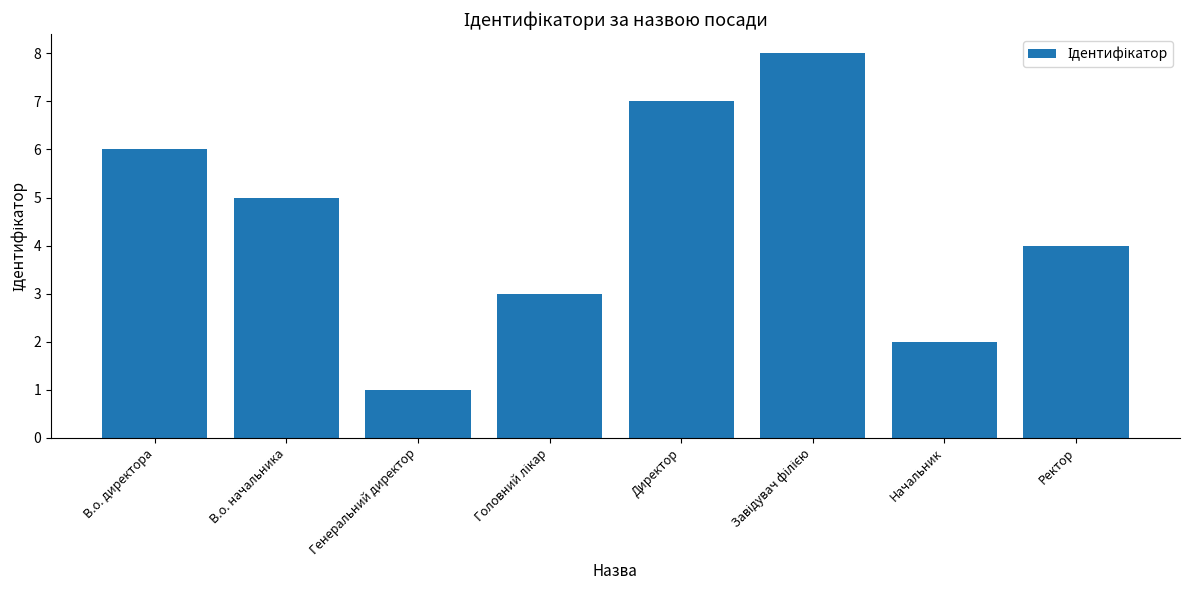

Approximately how many times larger is the value at Ректор compared to В.о. начальника?

0.8